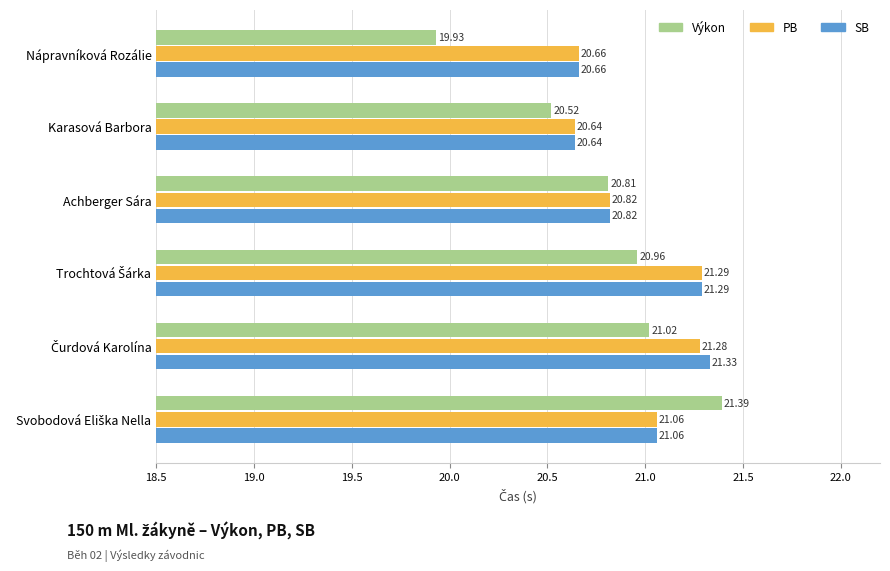

How many data points in PB are less than 21?

3